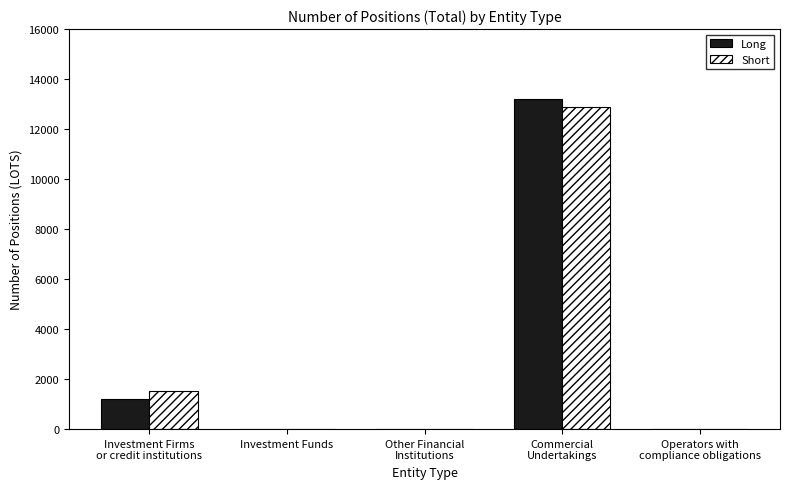

The value of Short at Investment Funds is -6291. True or false?

False